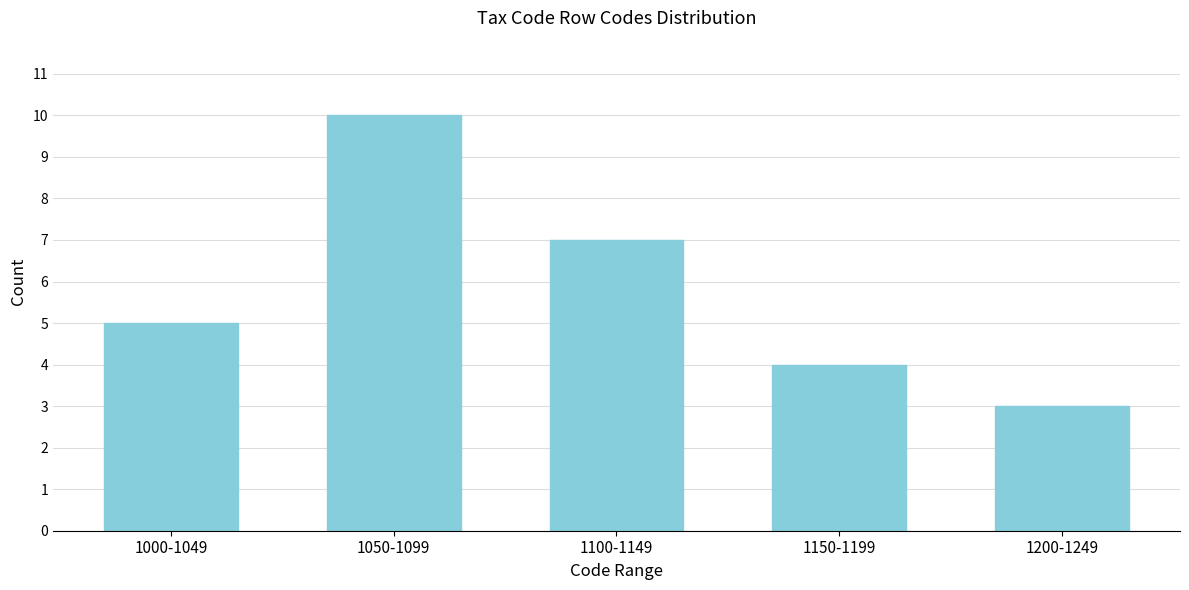

Reading left to right, extract all data points from this chart.

5	10	7	4	3